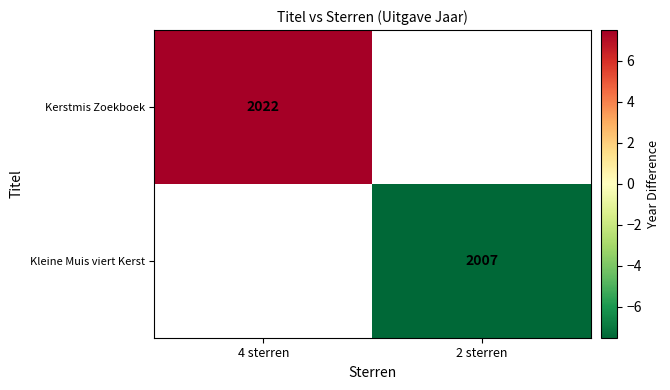

At how many categories does at least one series exceed 3?

1